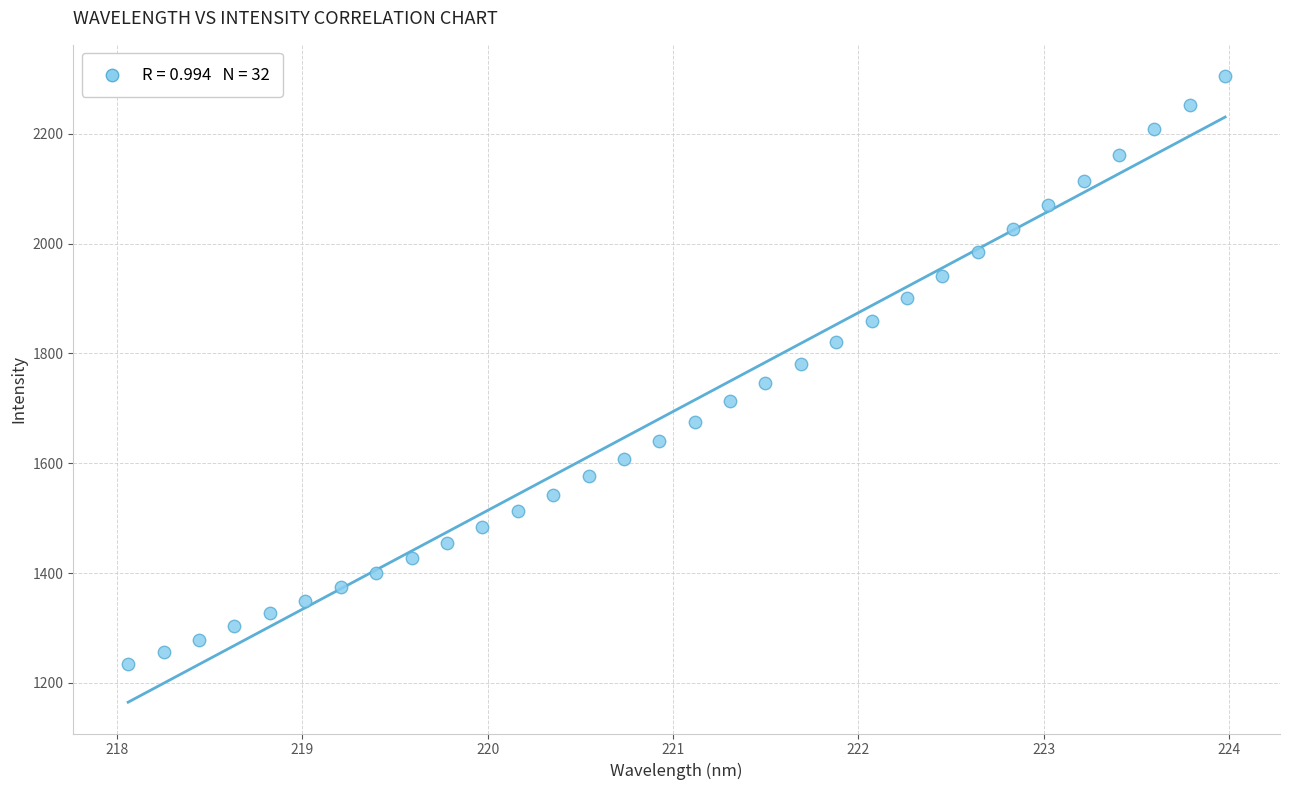

What is the range of X values (max minus min)?

5.9